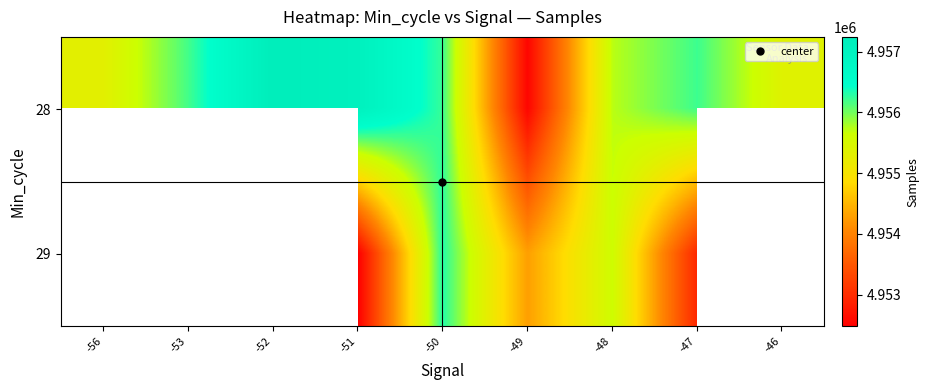

Rank the categories by 29 value from highest to lowest.

-56, -53, -52, -50, -48, -47, -51, -46, -49